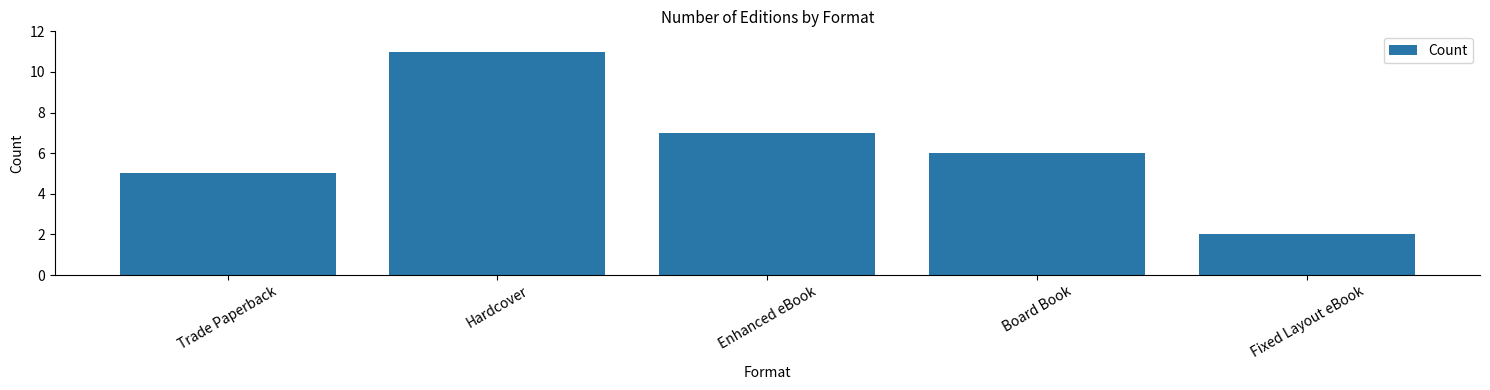

Reading left to right, what are all the values shown in this chart?

5	11	7	6	2